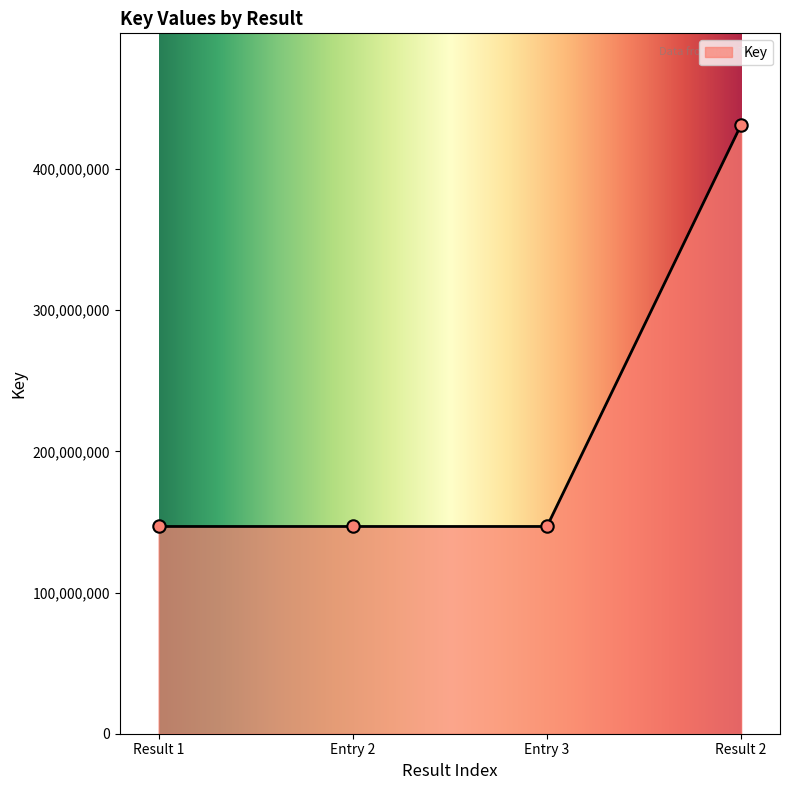

Approximately how many times larger is the value at Result 1 compared to Entry 2?

1.0